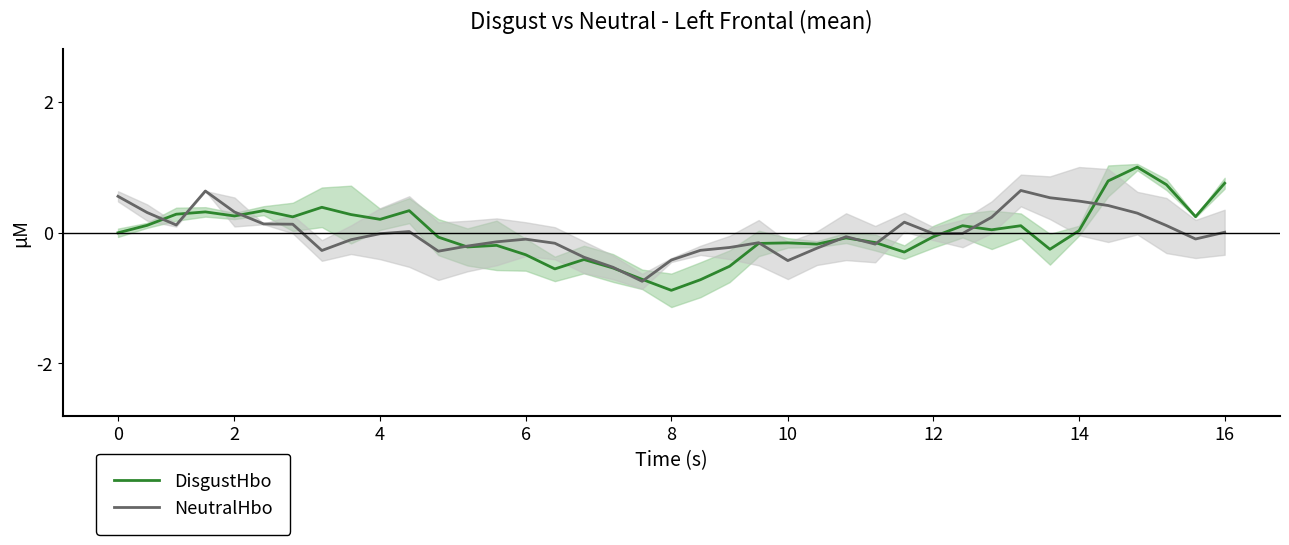

What is the lowest value of the NeutralHbo series?

-0.7